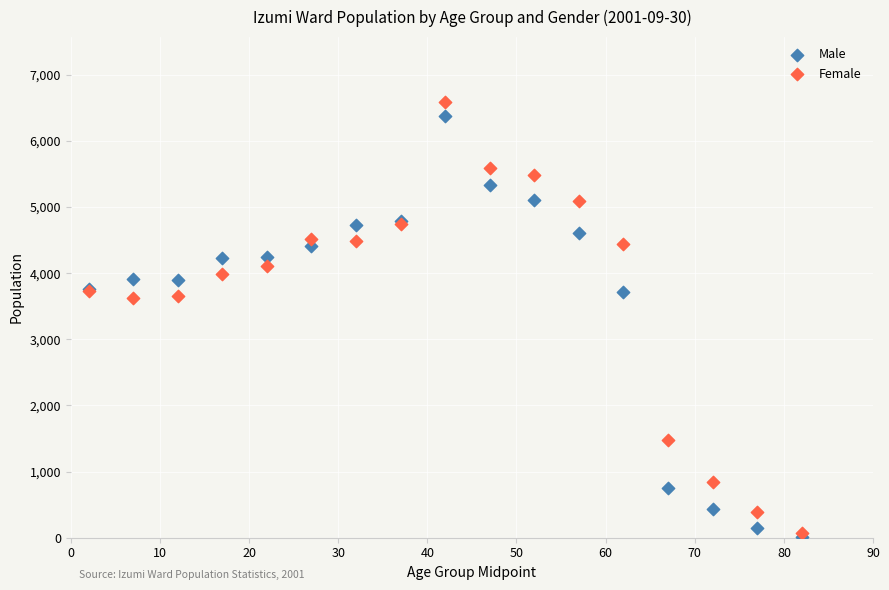

What are all the series names shown in the legend?

Male, Female